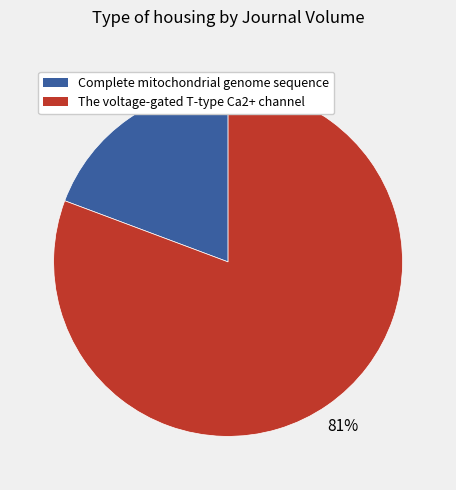

Which has a higher value, Complete mitochondrial genome sequence or The voltage-gated T-type Ca2+ channel?

The voltage-gated T-type Ca2+ channel